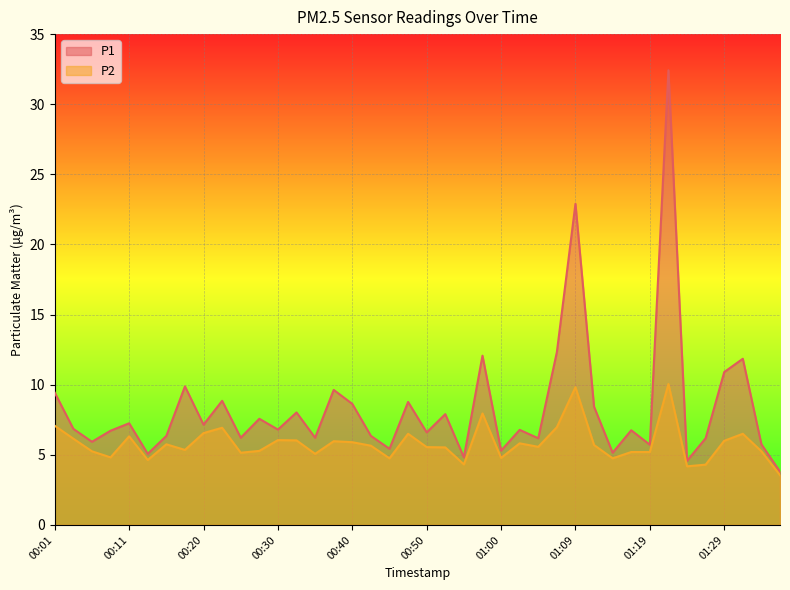

Does the chart display data point markers on the line(s)?

No